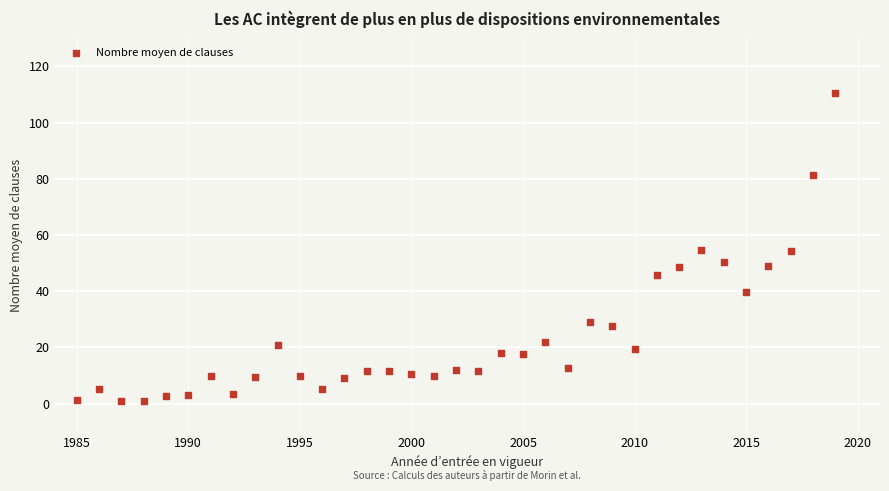

What is the range of Y values (max minus min)?

109.7